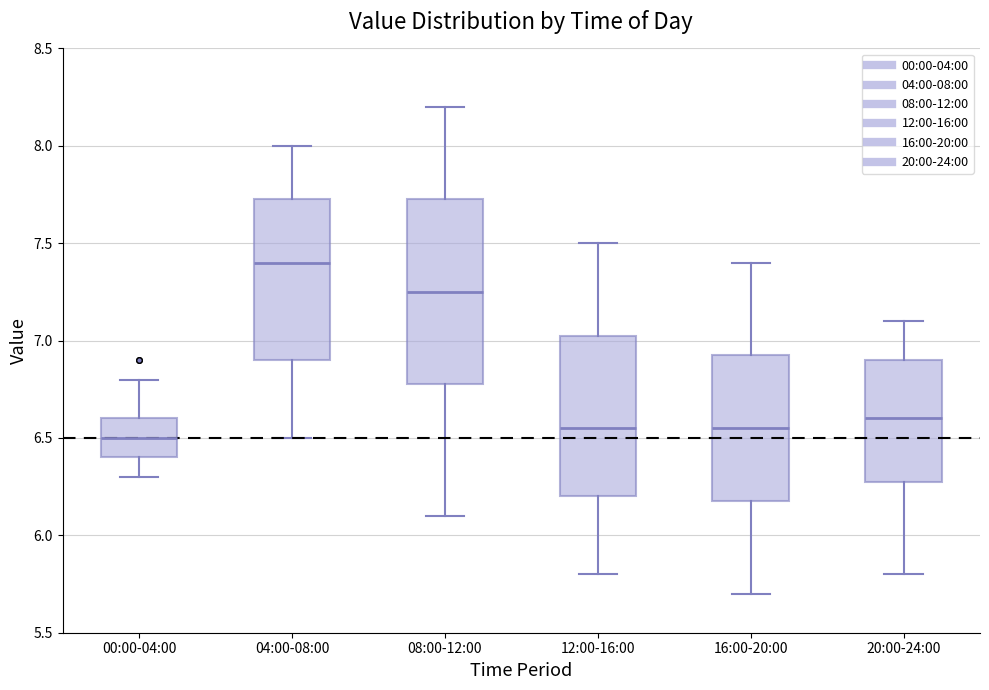

Comparing the boxes themselves (not the whiskers), which one is the tallest?

08:00-12:00